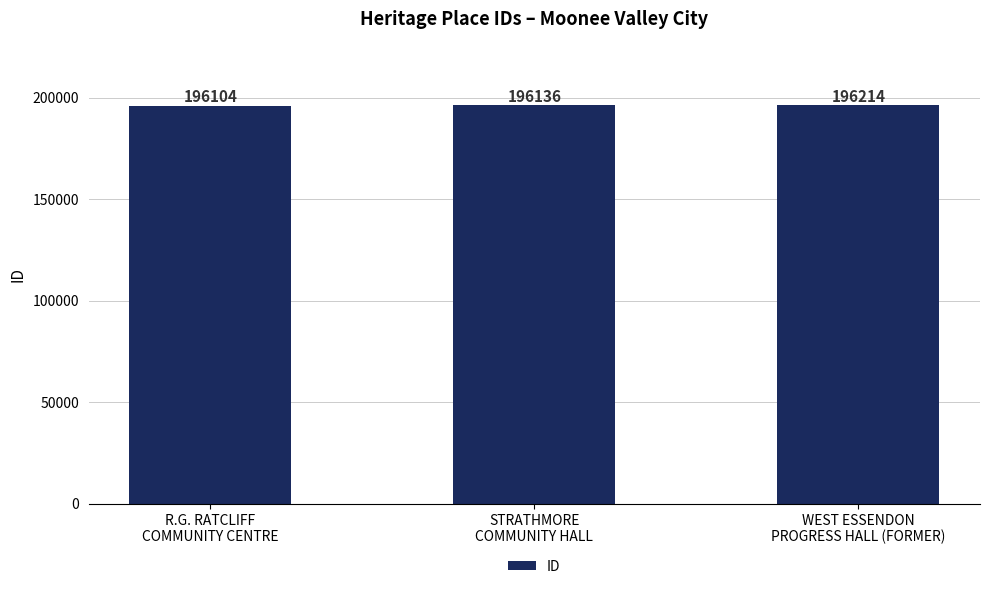

True or false: the data shows 196104 at R.G. RATCLIFF
COMMUNITY CENTRE.

True